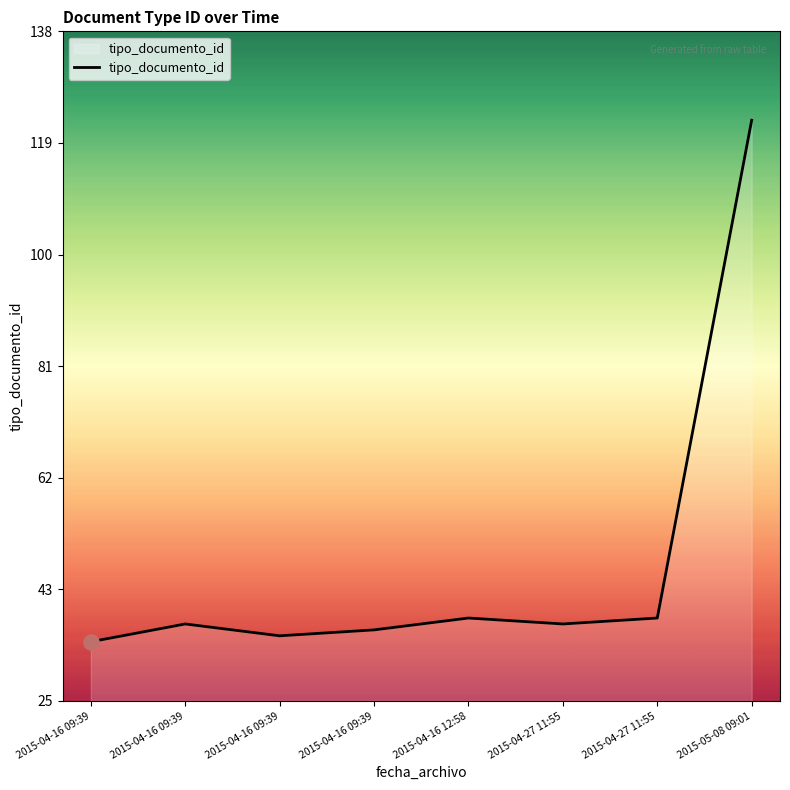

How many series are shown in this chart?

1